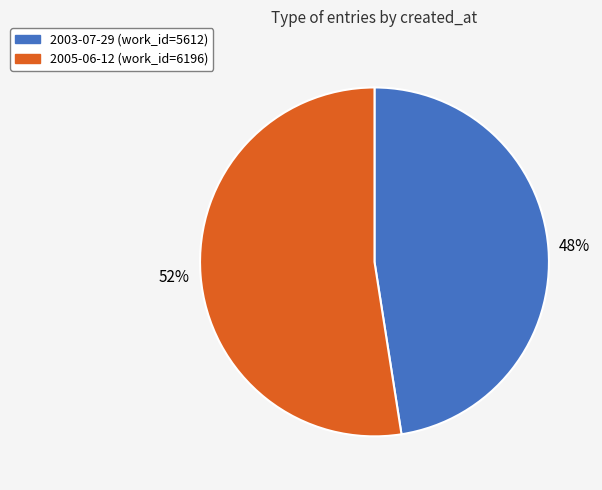

What is the ratio of the value at 2003-07-29 to the value at 2005-06-12?

0.9